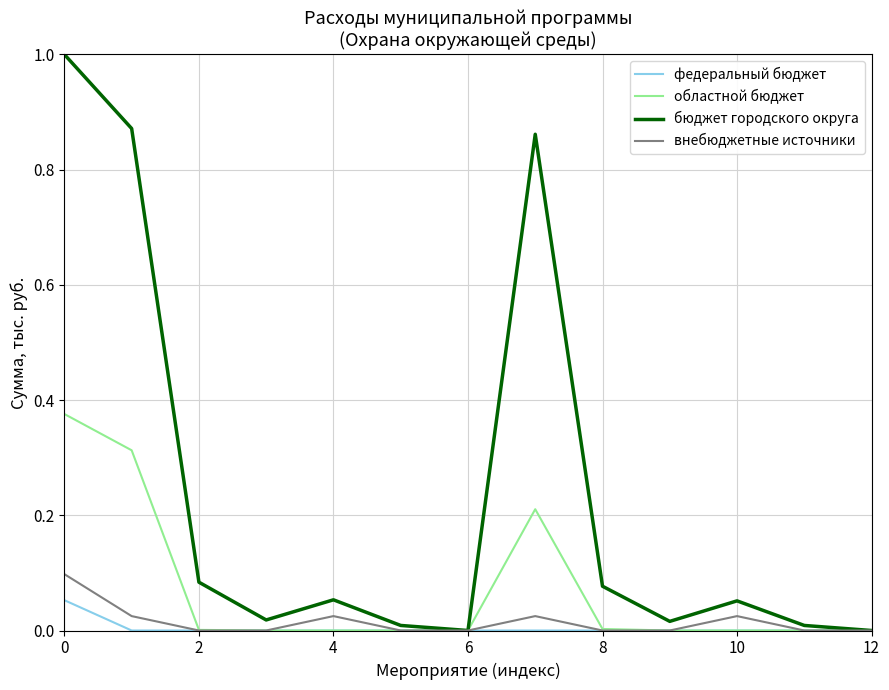

Which series has the largest range (max minus min)?

бюджет городского округа